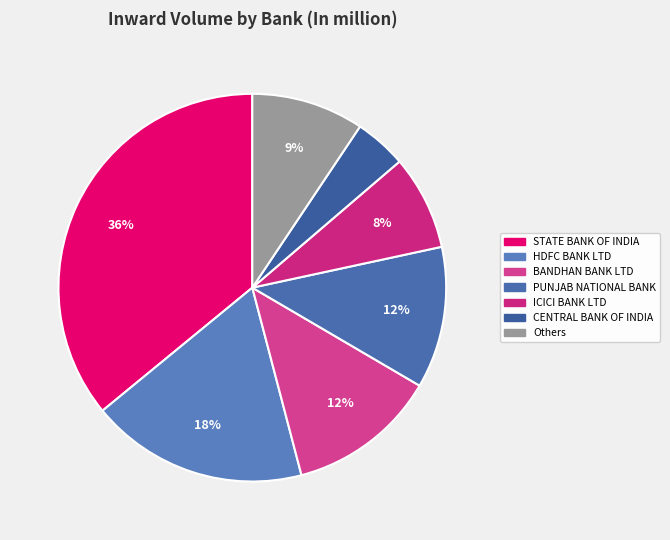

Count the number of slices in the pie.

7